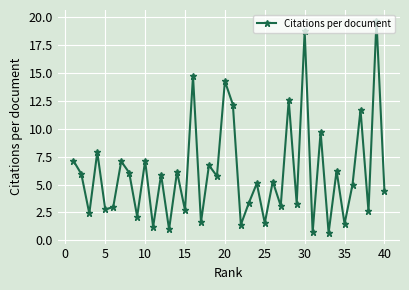

How many interior local peaks (higher than both neighbors) does the data have?

16